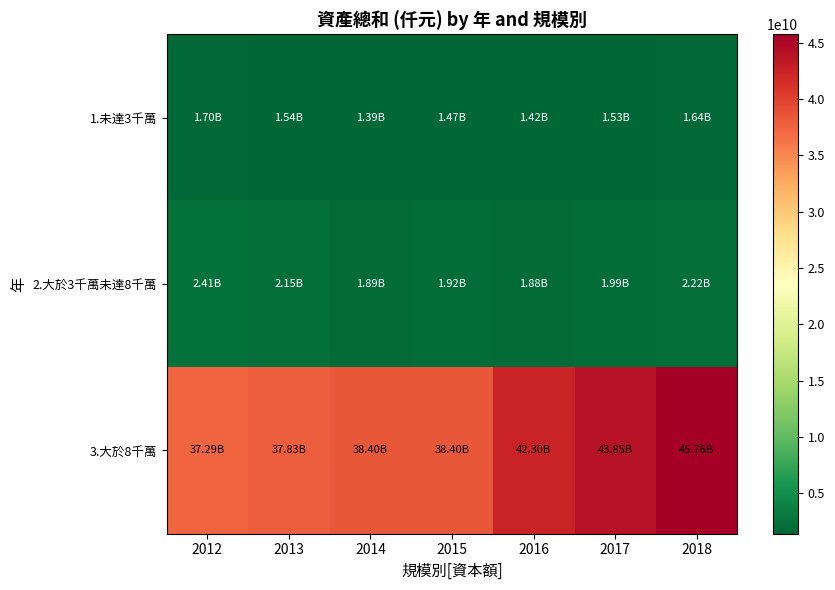

How many categories are shown in the chart?

7